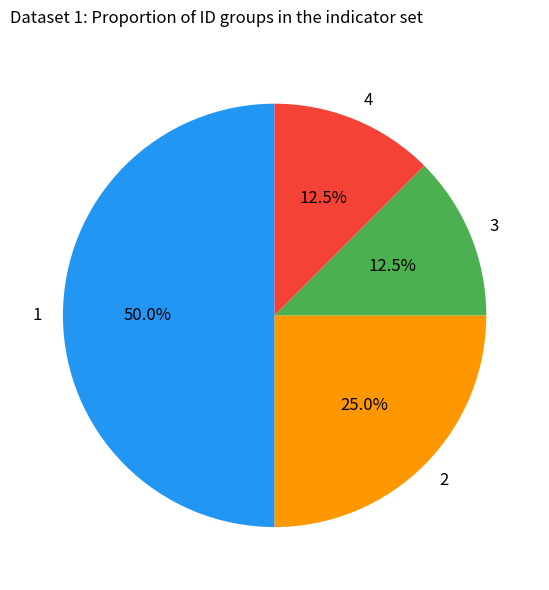

Approximately how many times larger is the value at 2 compared to 1?

0.5